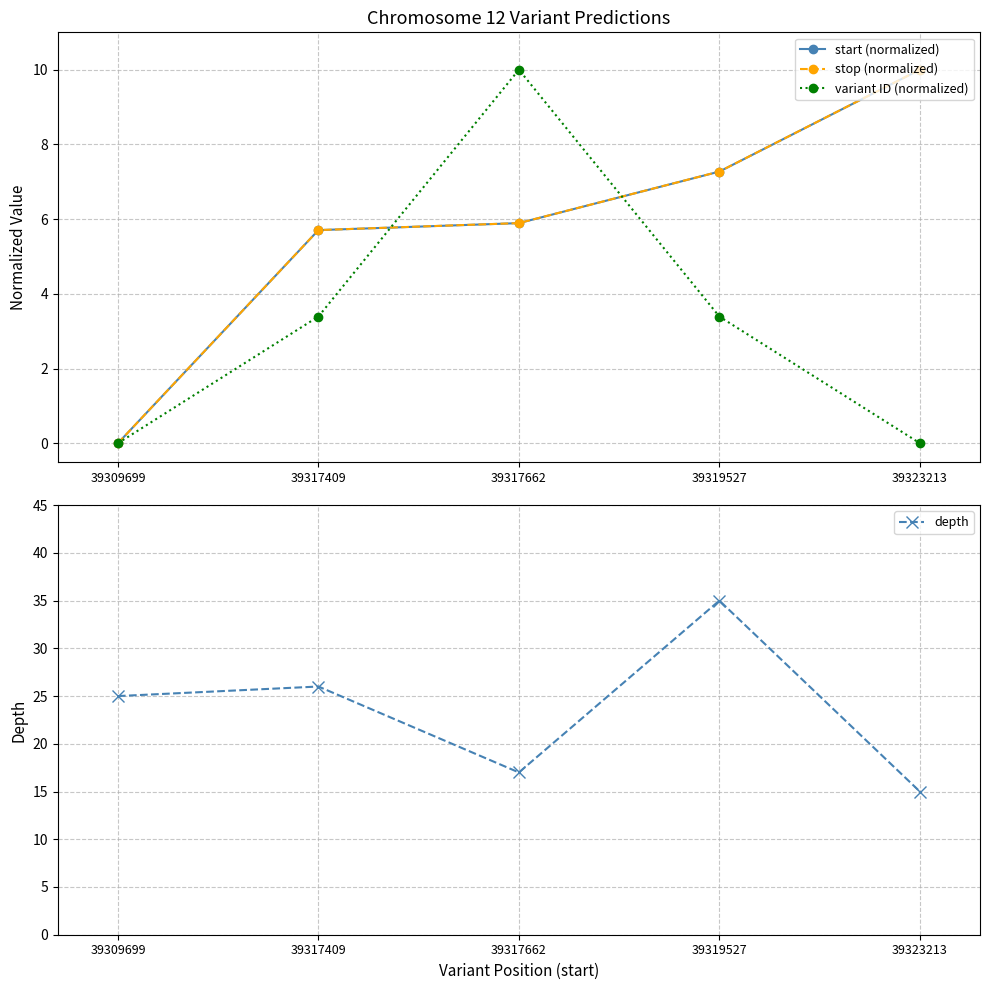

True or false: variant ID (normalized) and depth intersect in this chart.

False